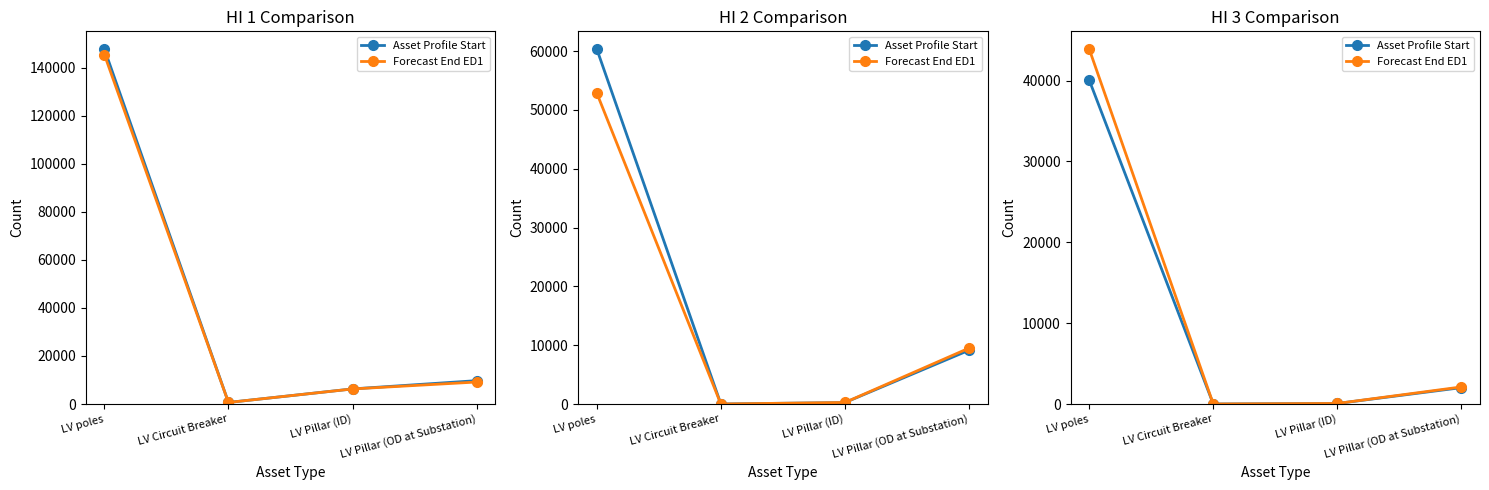

At which label does Asset Profile Start reach its peak?

LV poles